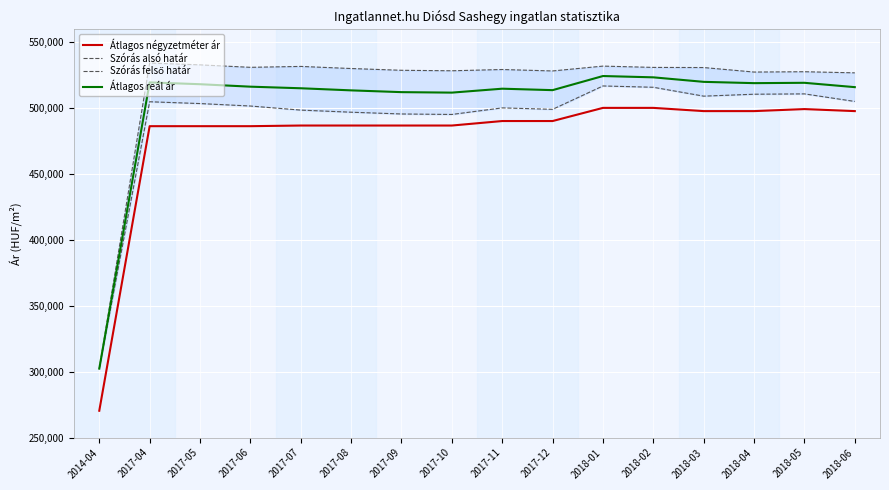

Reading left to right, extract all data points from this chart.

Átlagos négyzetméter ár: 2014-04=270370	2017-04=486434	2017-05=486434	2017-06=486434	2017-07=486926	2017-08=486926	2017-09=486926	2017-10=486926	2017-11=490338	2017-12=490338	2018-01=500327	2018-02=500327	2018-03=497875	2018-04=497875	2018-05=499411	2018-06=497875
Szórás alsó határ: 2014-04=302347	2017-04=504978	2017-05=503602	2017-06=501737	2017-07=498635	2017-08=497039	2017-09=495695	2017-10=495330	2017-11=500322	2017-12=499224	2018-01=516969	2018-02=515976	2018-03=509229	2018-04=510697	2018-05=510952	2018-06=505209
Szórás felső határ: 2014-04=302347	2017-04=534360	2017-05=532984	2017-06=531119	2017-07=531803	2017-08=530207	2017-09=528863	2017-10=528498	2017-11=529458	2017-12=528360	2018-01=532047	2018-02=531054	2018-03=530949	2018-04=527521	2018-05=527776	2018-06=526929
Átlagos reál ár: 2014-04=302347	2017-04=519669	2017-05=518293	2017-06=516428	2017-07=515219	2017-08=513623	2017-09=512279	2017-10=511914	2017-11=514890	2017-12=513792	2018-01=524508	2018-02=523515	2018-03=520089	2018-04=519109	2018-05=519364	2018-06=516069